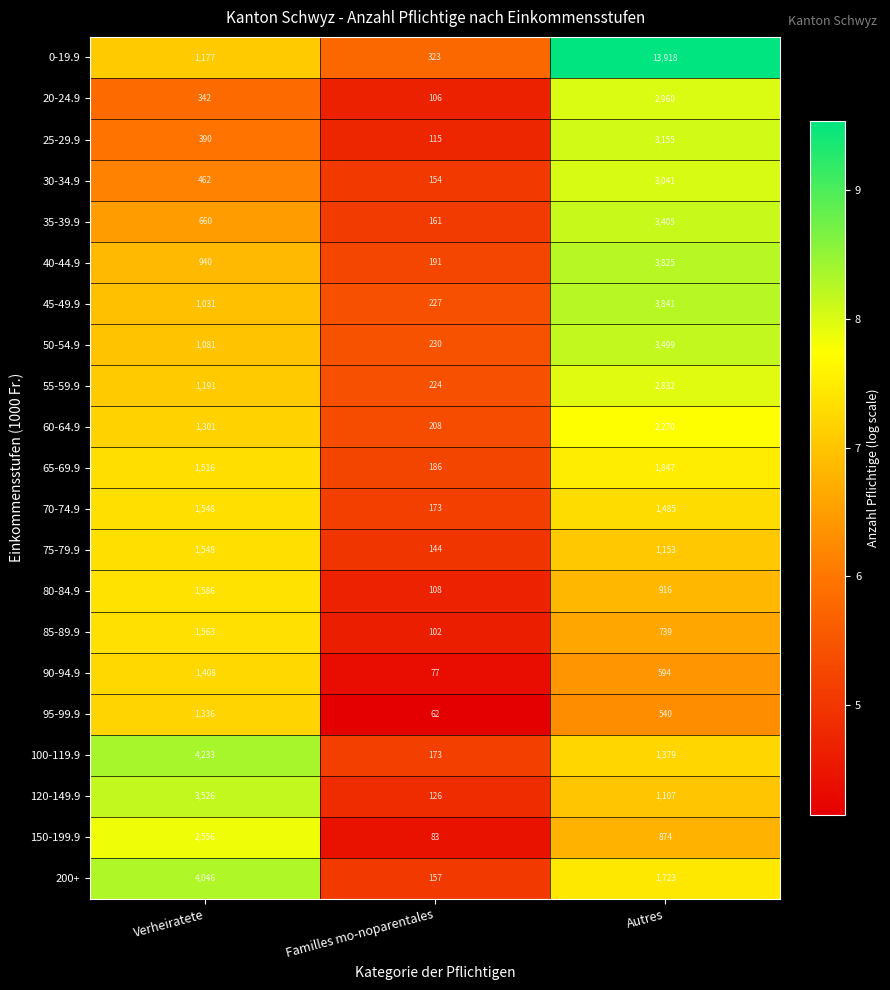

The 60-64.9 series shows 653 at Autres. True or false?

False